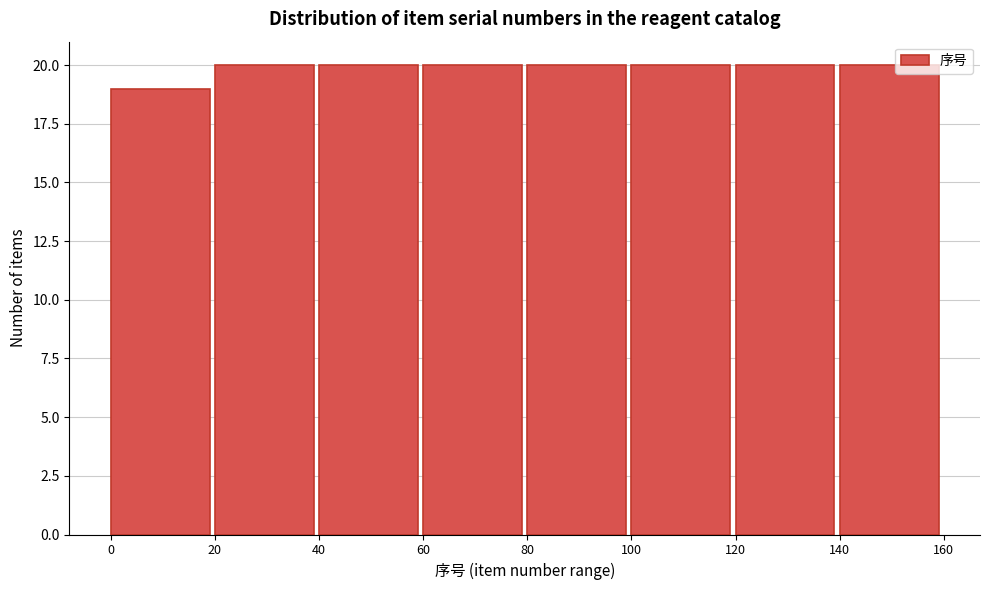

Reading left to right, transcribe this chart: for each bar, give the range it covers on the x-axis and its height. The values are not printed on the chart, so give them approximately, as read against the axis.

0 to 20: 19
20 to 40: 20
40 to 60: 20
60 to 80: 20
80 to 100: 20
100 to 120: 20
120 to 140: 20
140 to 160: 20